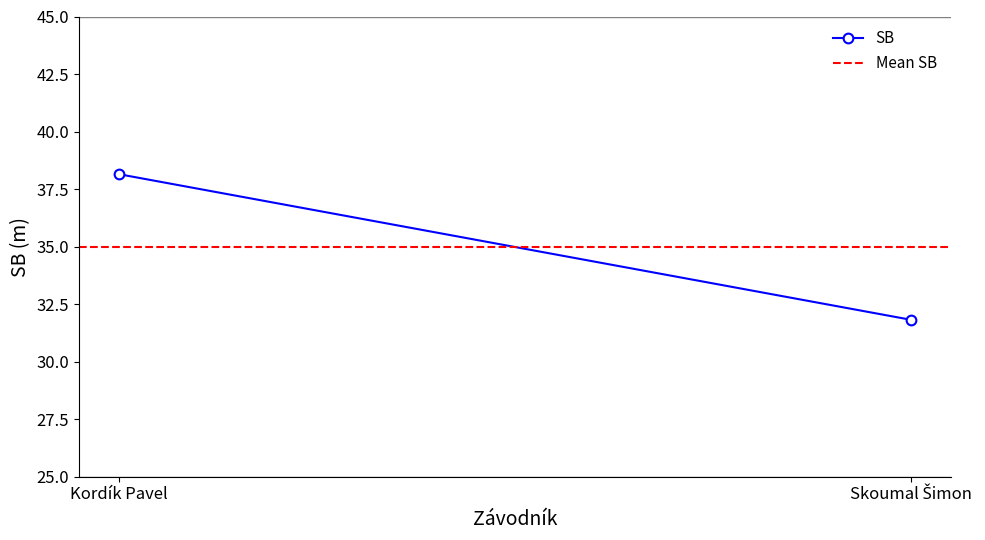

Reading left to right, extract all data points from this chart.

SB: 38.1	31.8
Mean SB: 35.0	35.0